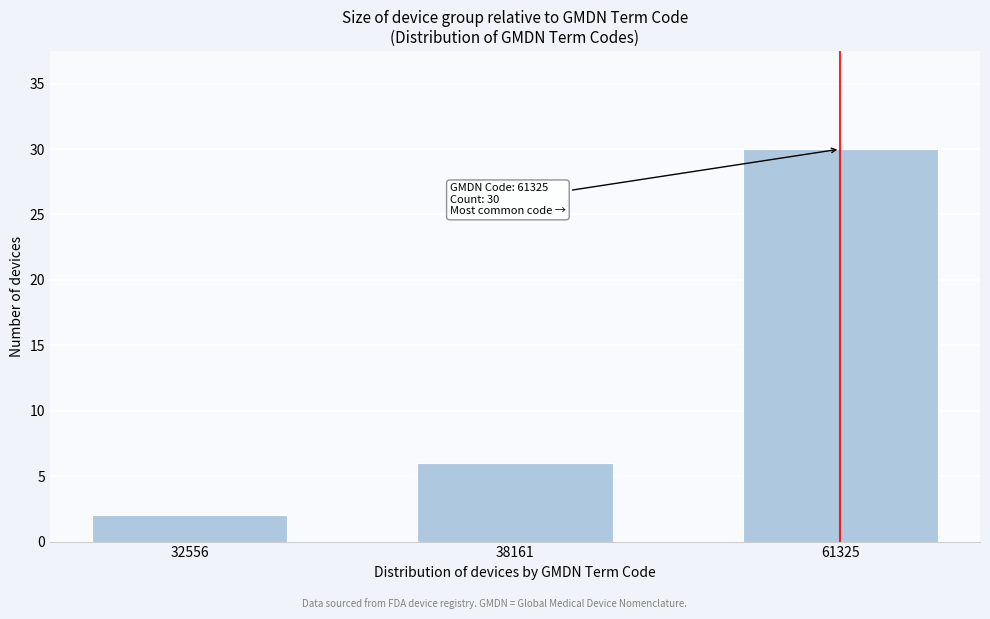

Reading left to right, transcribe all the data shown in this chart.

32556=2	38161=6	61325=30